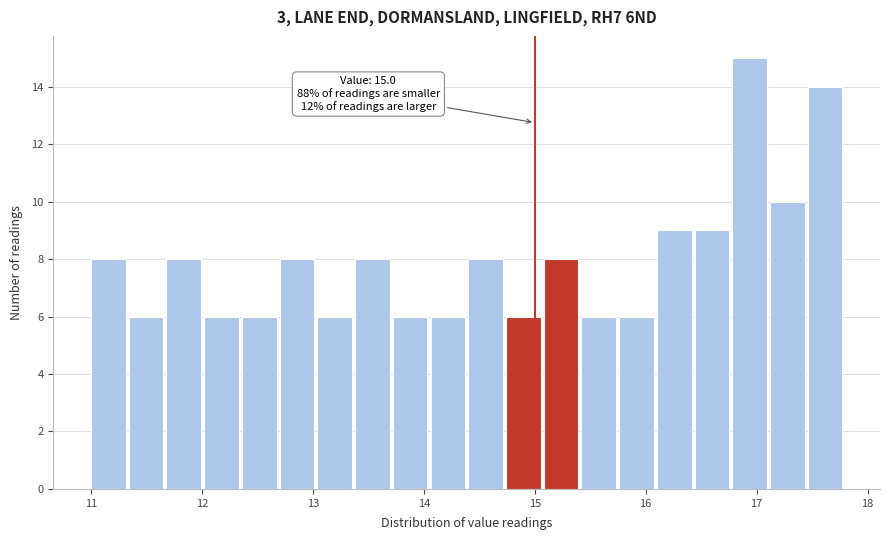

Read against the x-axis, roughly where is the centre of the tallest bar?

16.9